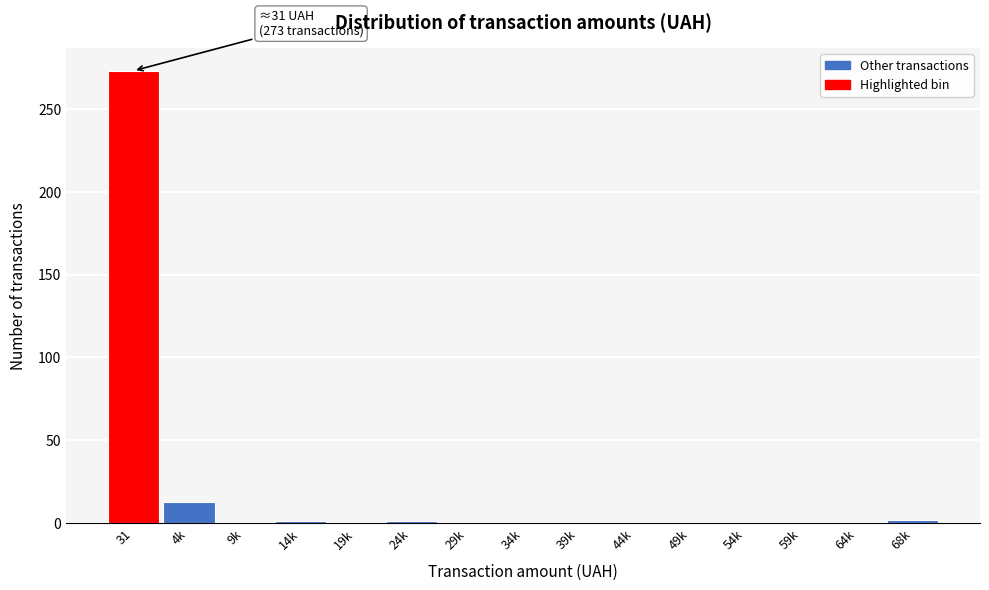

What is the sum of all values?

290